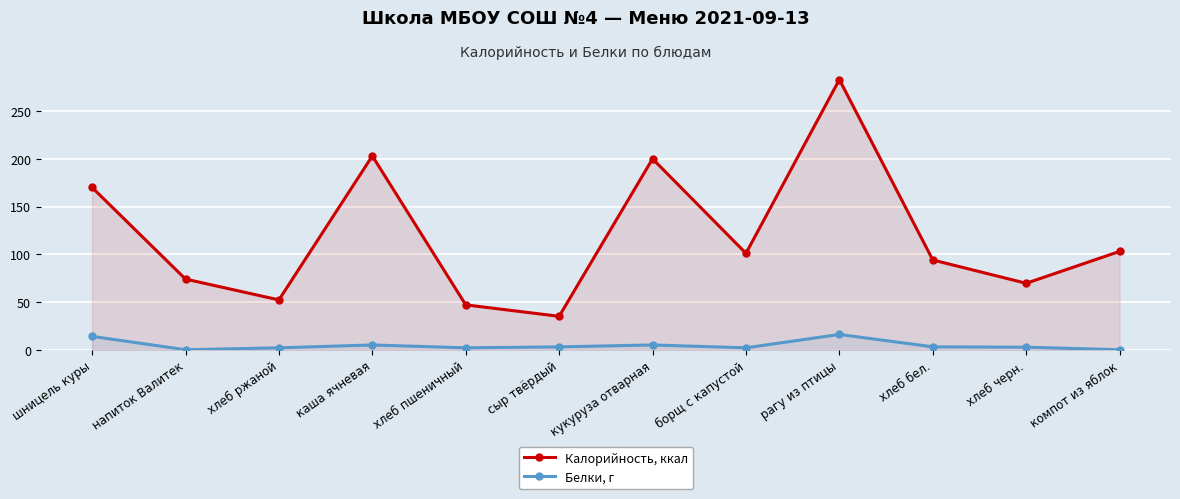

True or false: Калорийность, ккал has more than 1 points higher than both neighbors.

True